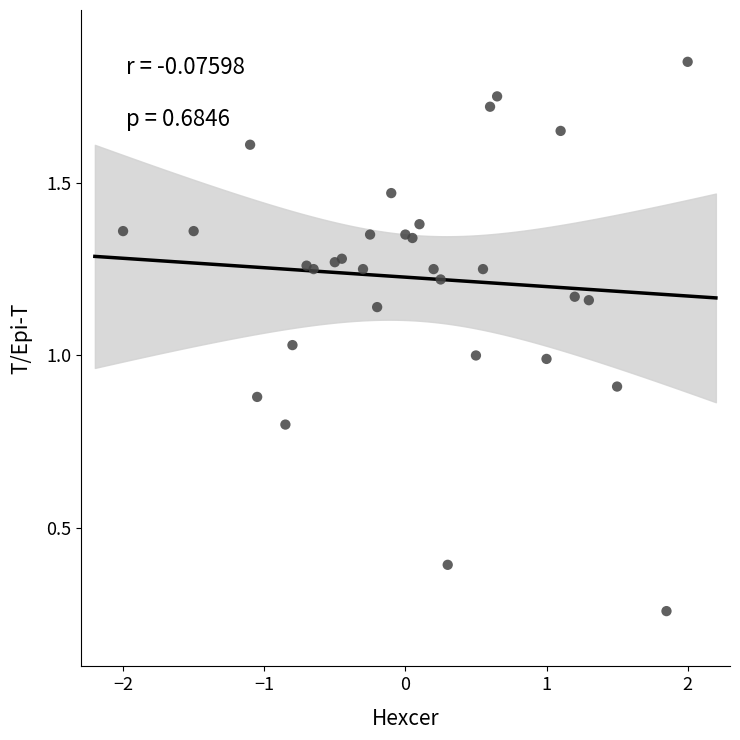

What is the range of X values (max minus min)?

4.0